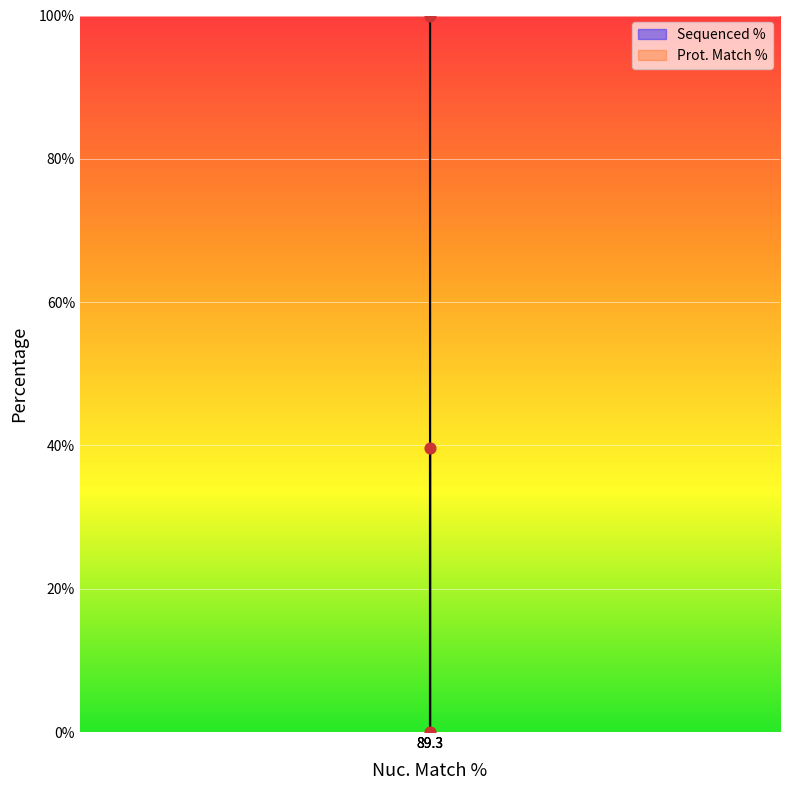

What Y value in the scatter plot is closest to 50?

39.7